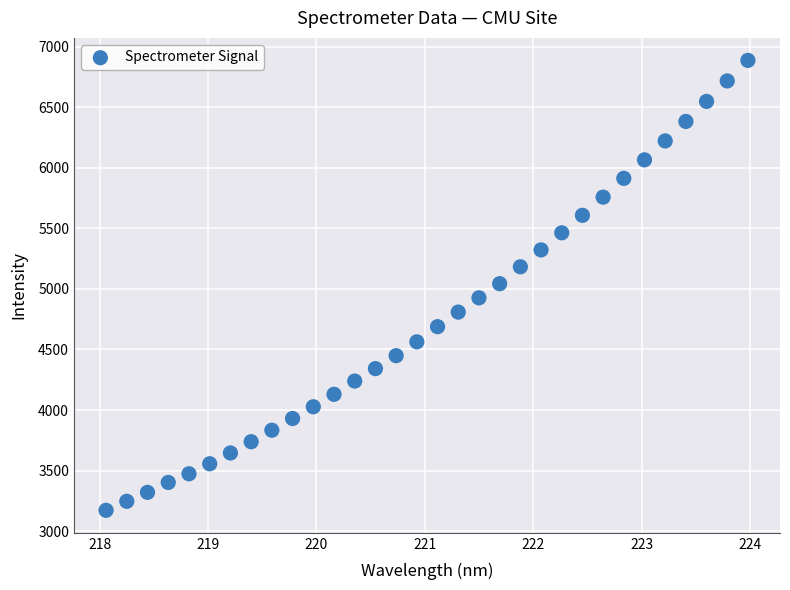

What is the range of X values (max minus min)?

5.9